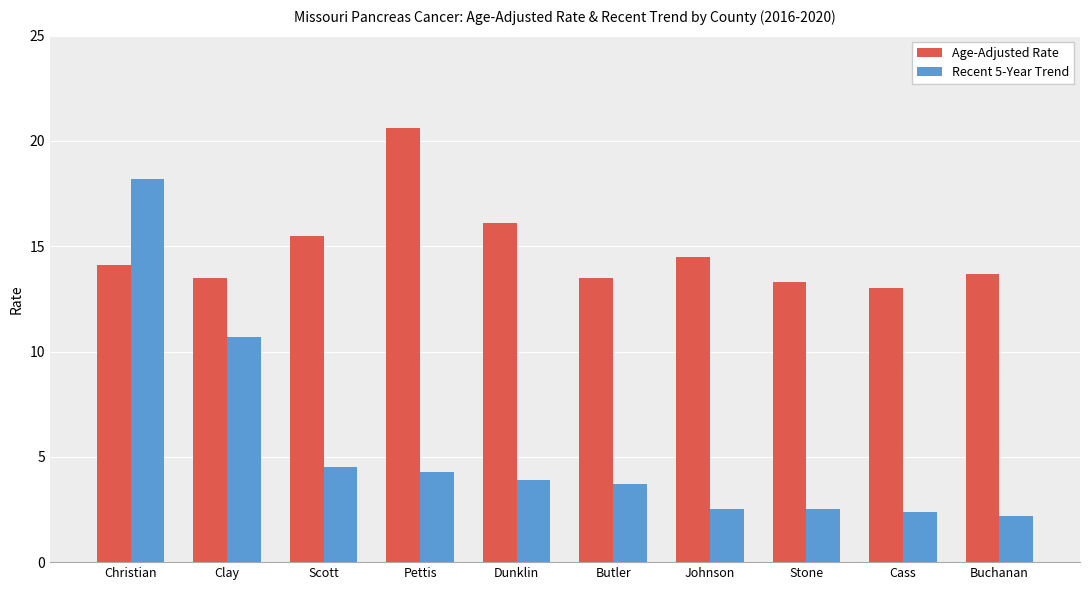

At which category is the sum across all series the highest?

Christian